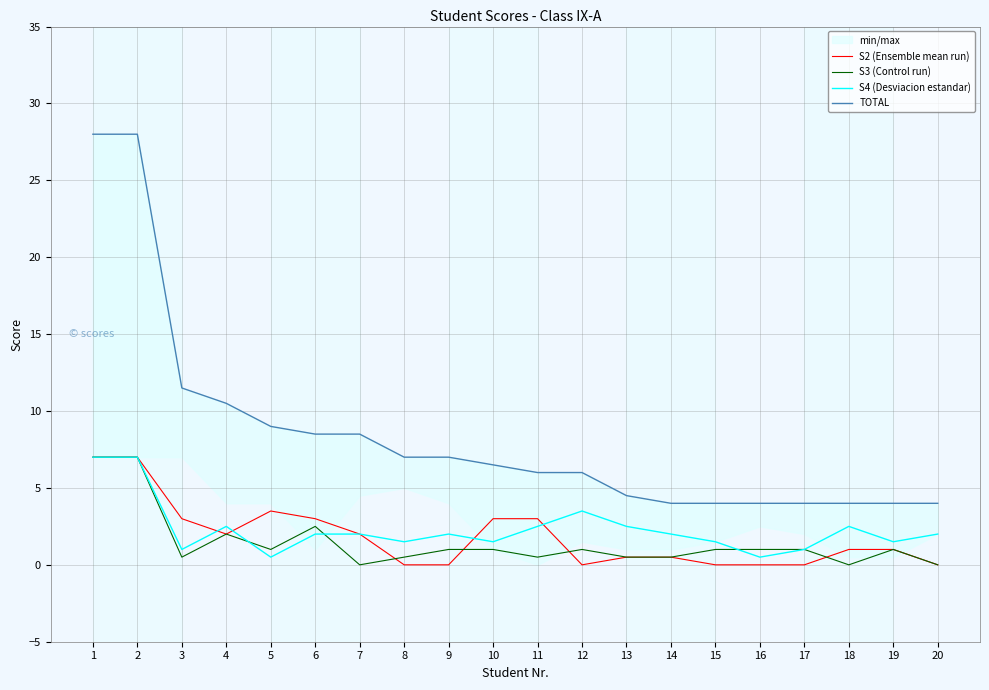

At how many categories does at least one series exceed 25?

2